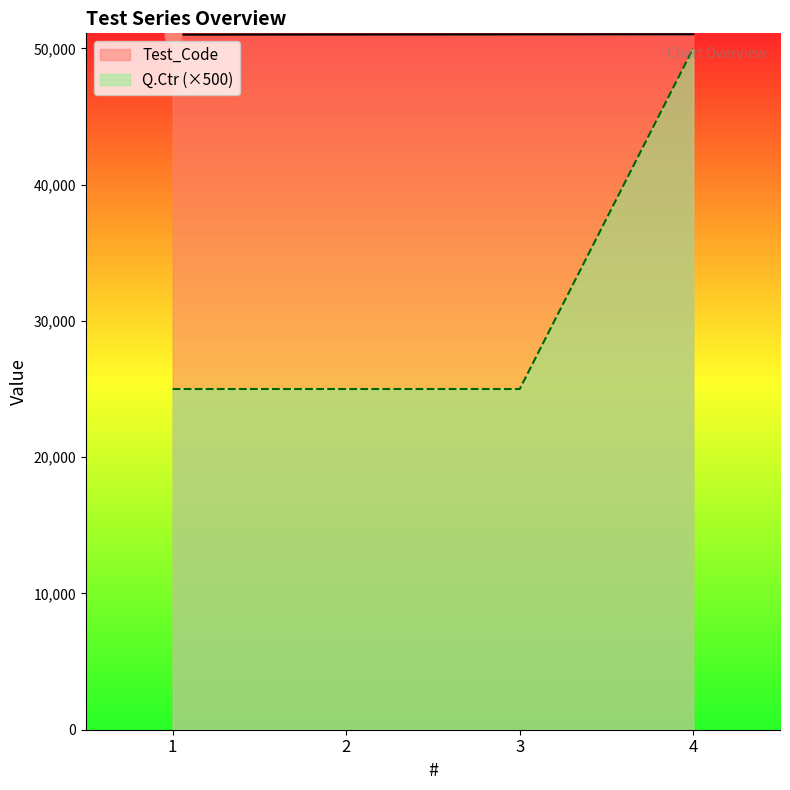

What is the value of the Test_Code point at the 2nd from the left?

51011